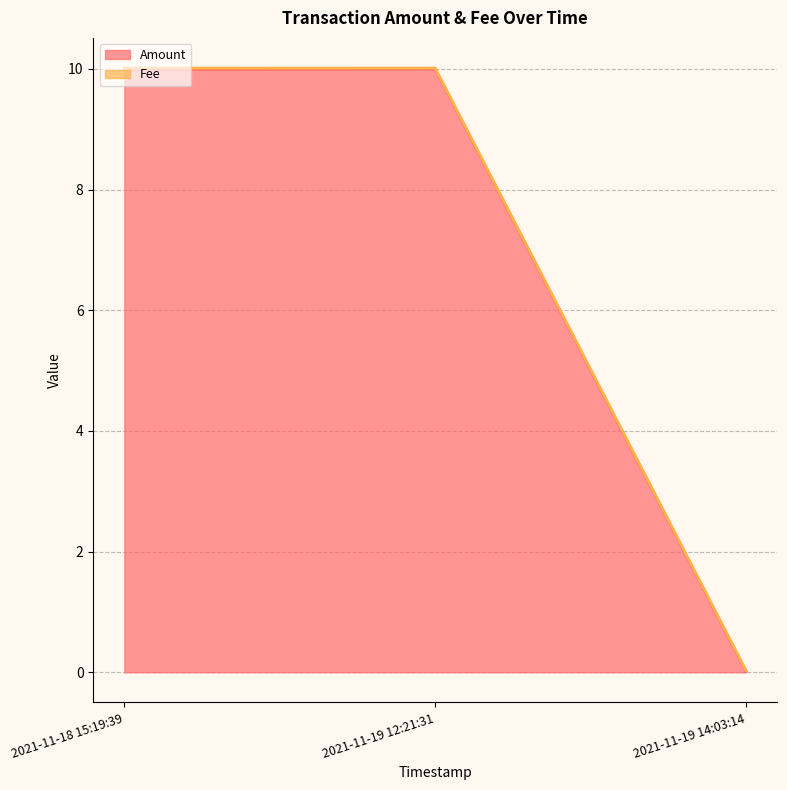

What is the value of the 1st point from the left?

10.0